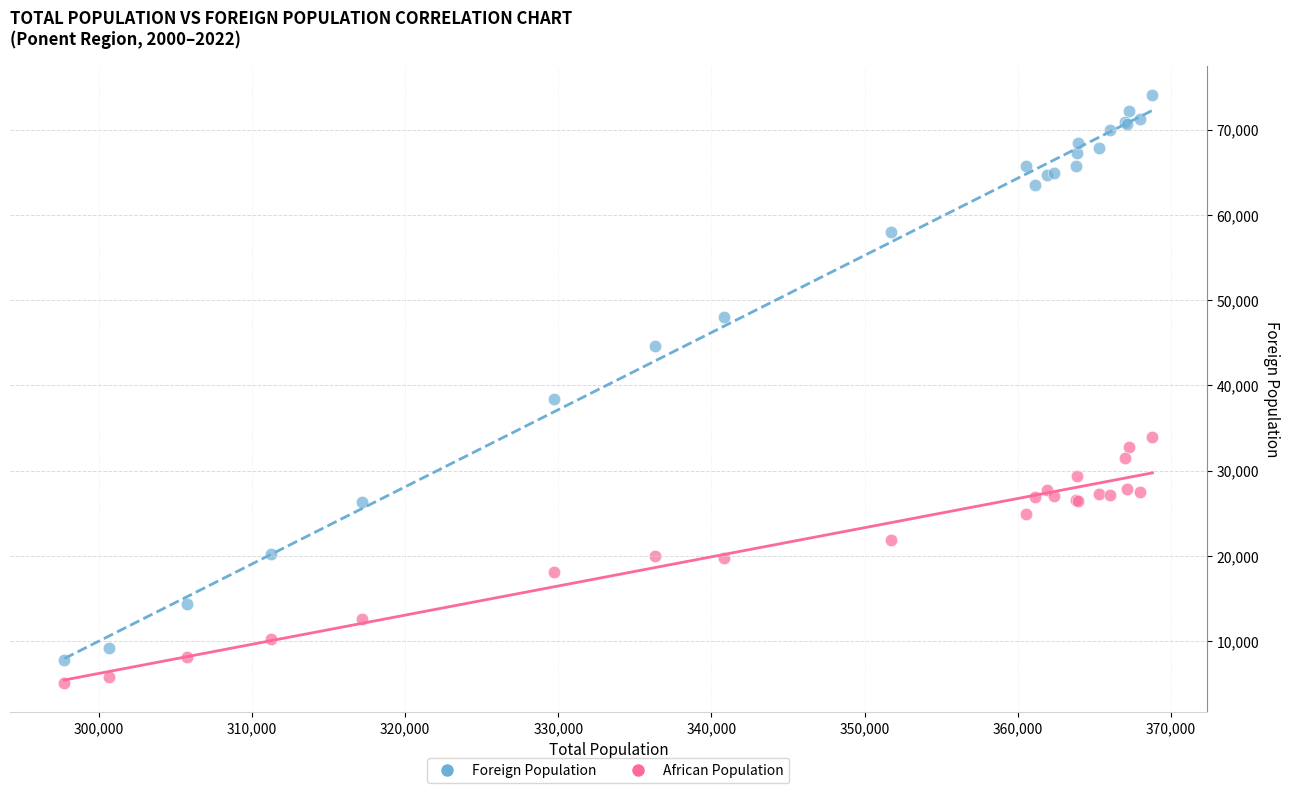

In the Foreign Population series, what Y value is closest to 40889?

38409